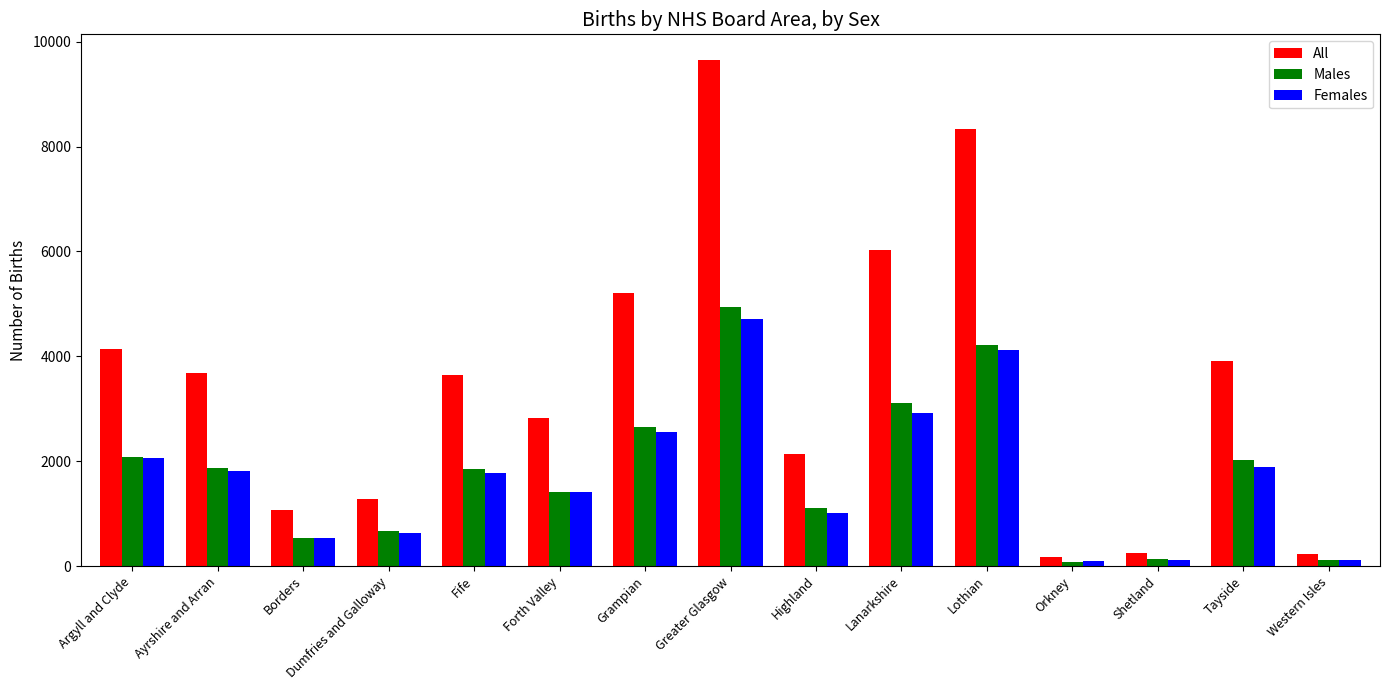

What is the difference between the maximum and second lowest values in the Females series?

4603